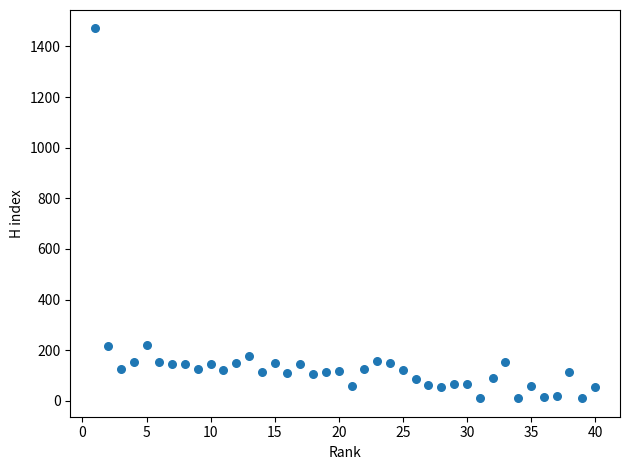

What is the range of X values (max minus min)?

39